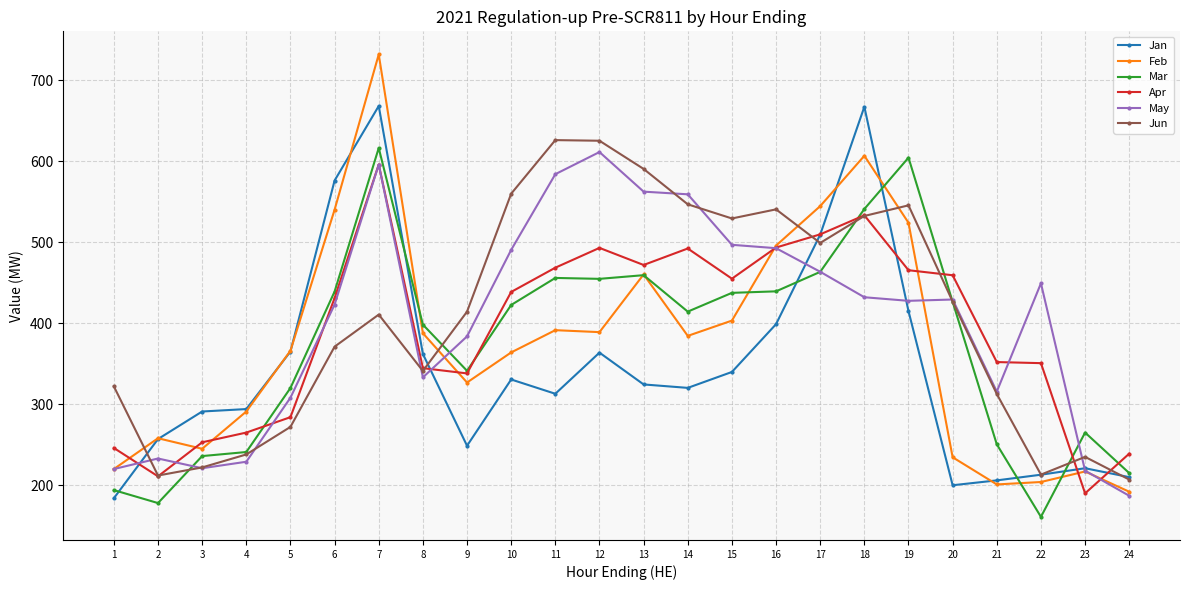

Where is the first local minimum for Mar?

2